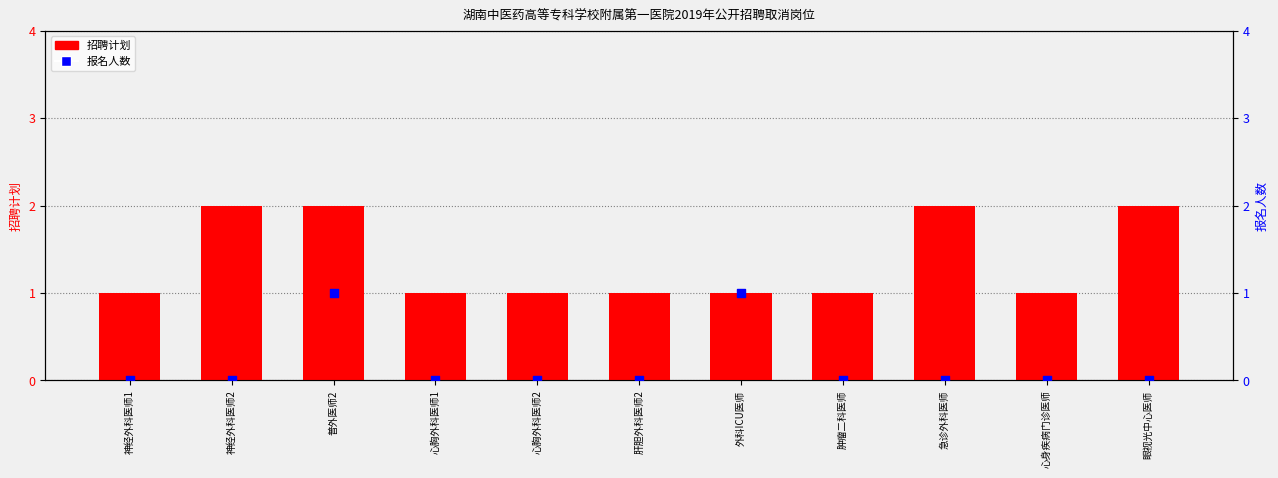

Which series contains the lowest Y value?

报名人数